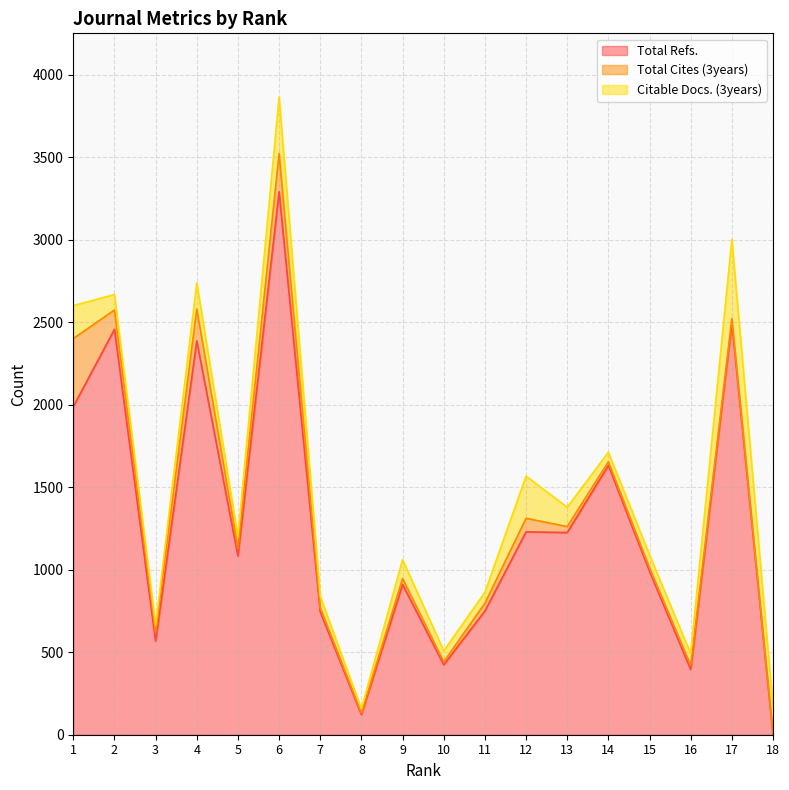

Which label corresponds to the smallest value in the chart?

18